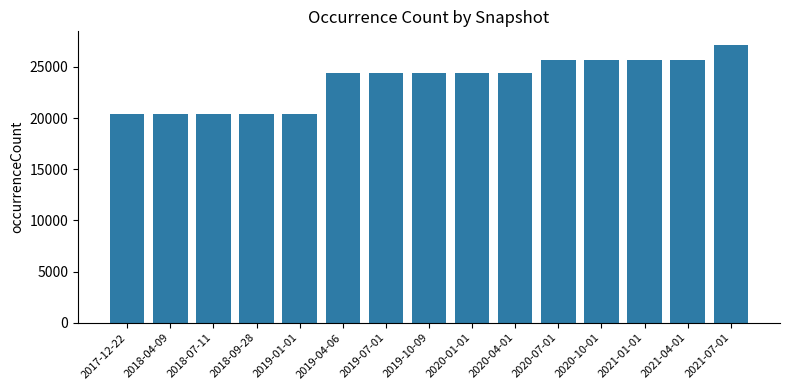

What is the label of the 12th bar from the left?

2020-10-01